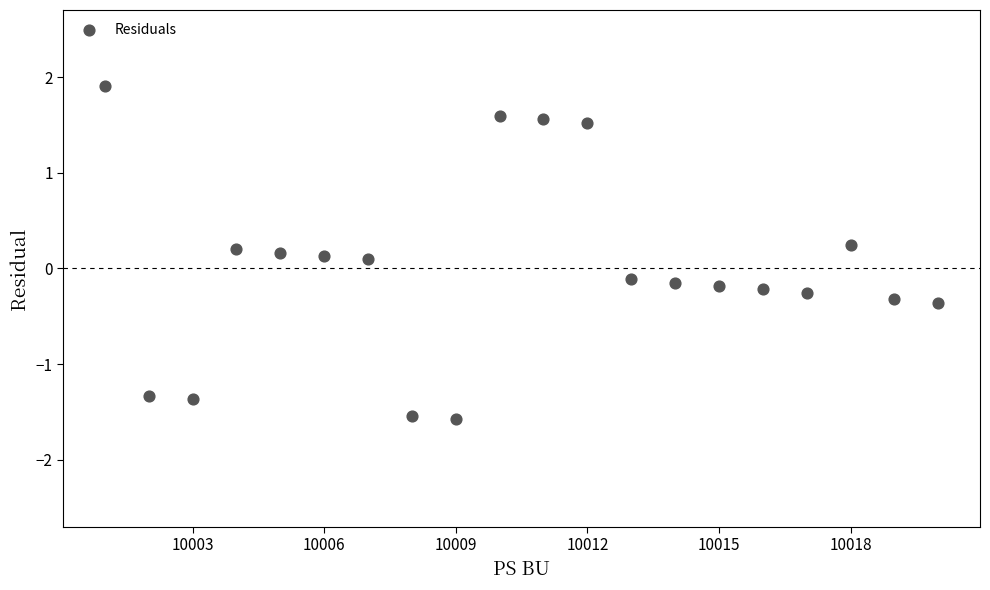

What is the range of Y values (max minus min)?

3.5